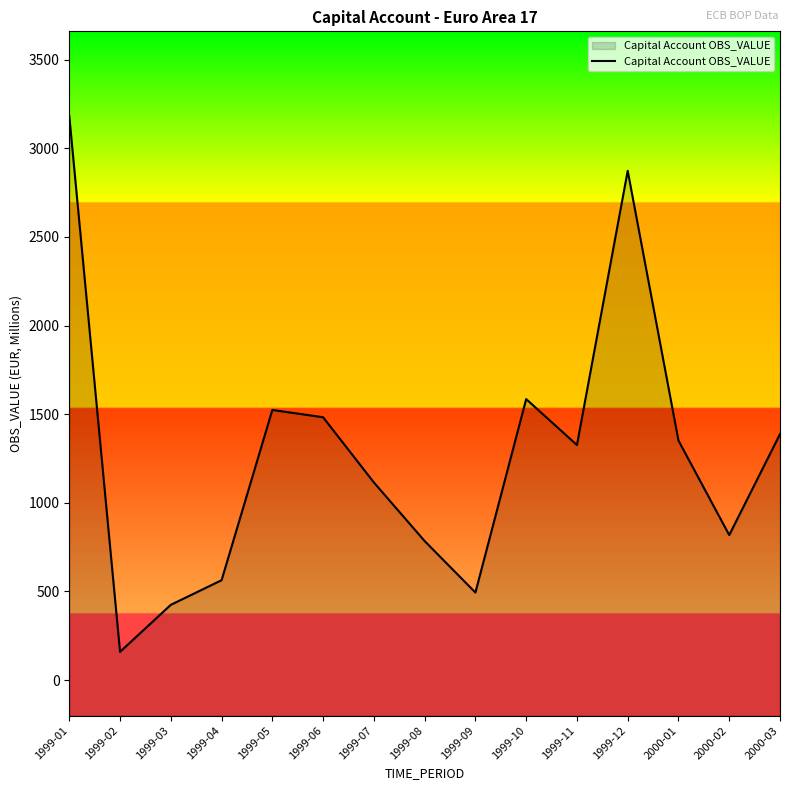

True or false: the data shows 585.3 at 1999-11.

False